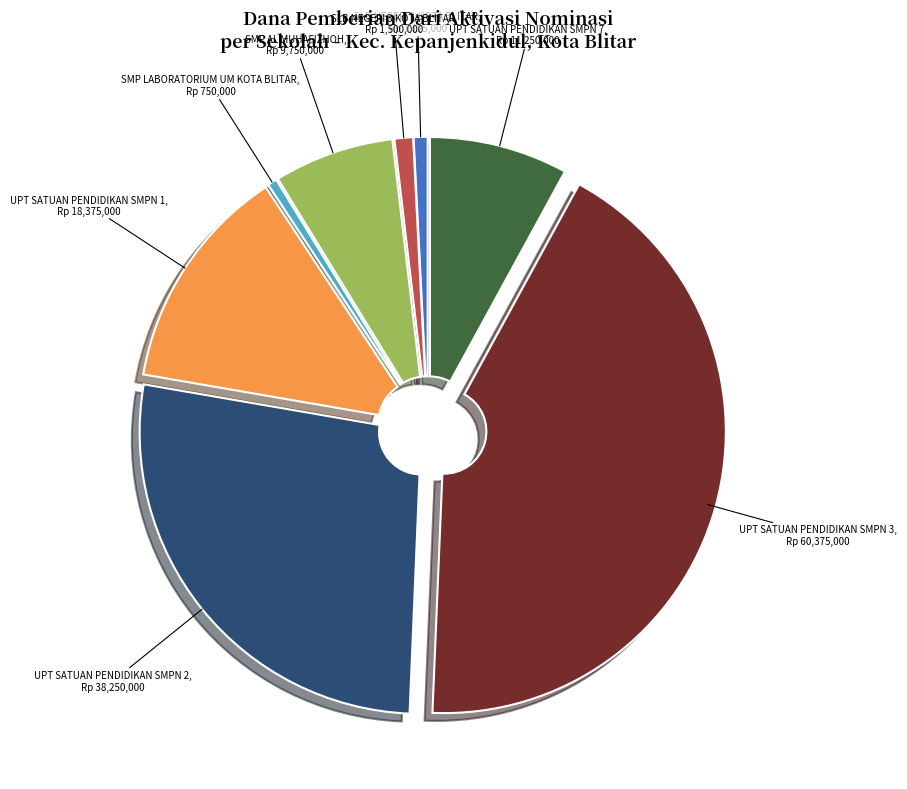

Does any single category account for the majority?

No